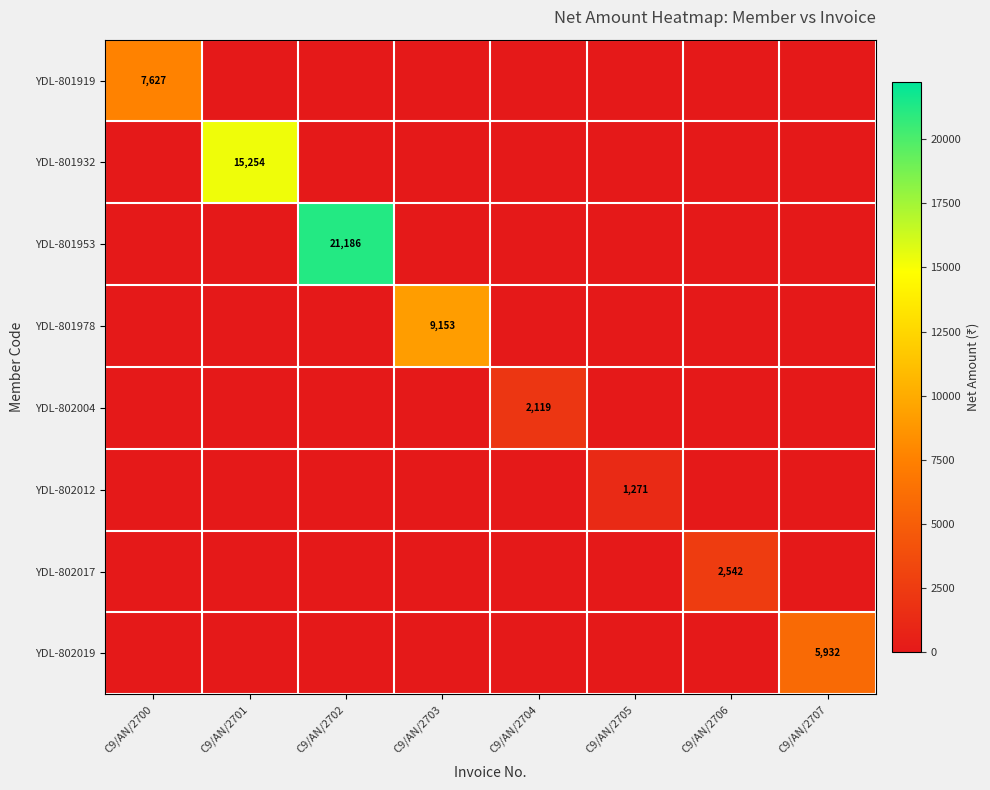

The YDL-802012 series shows 1271 at C9/AN/2705. True or false?

True